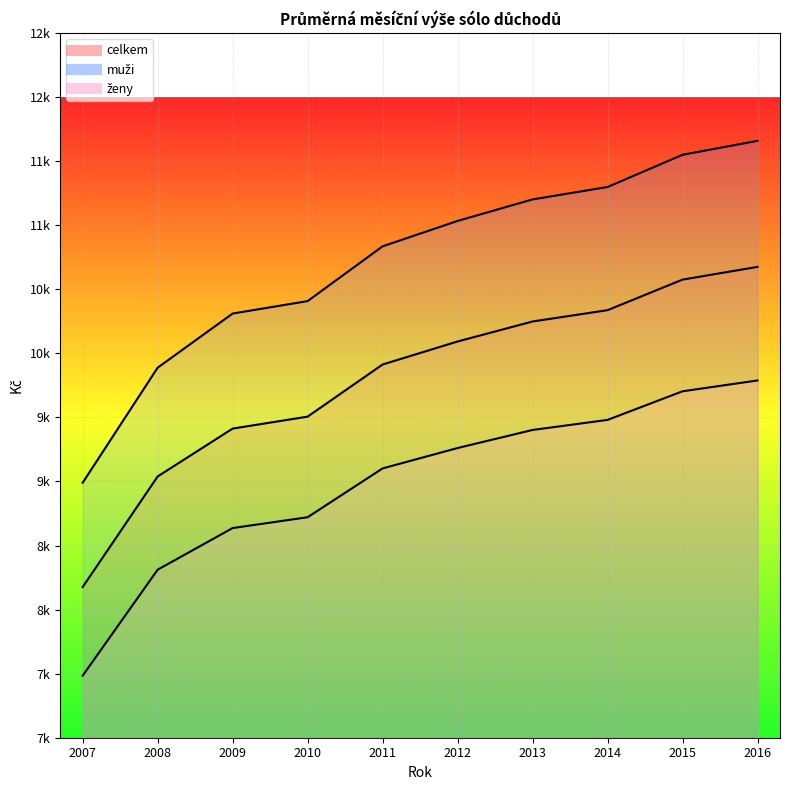

How many data points does each series have?

10